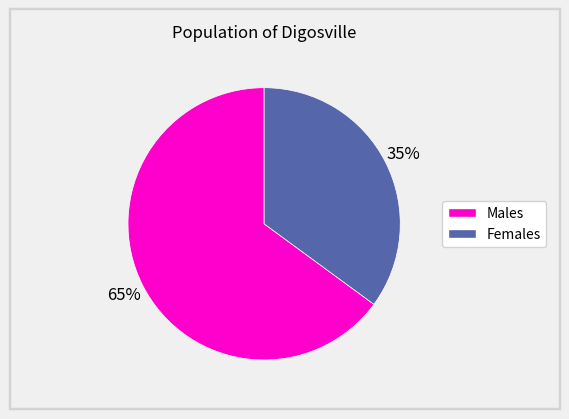

Does any single category account for the majority?

Yes